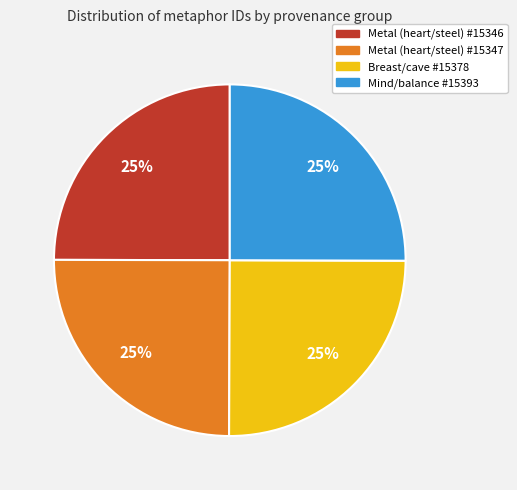

To the nearest percent, what is the combined percentage of Metal (heart/steel) #15346 and Mind/balance #15393?

50%